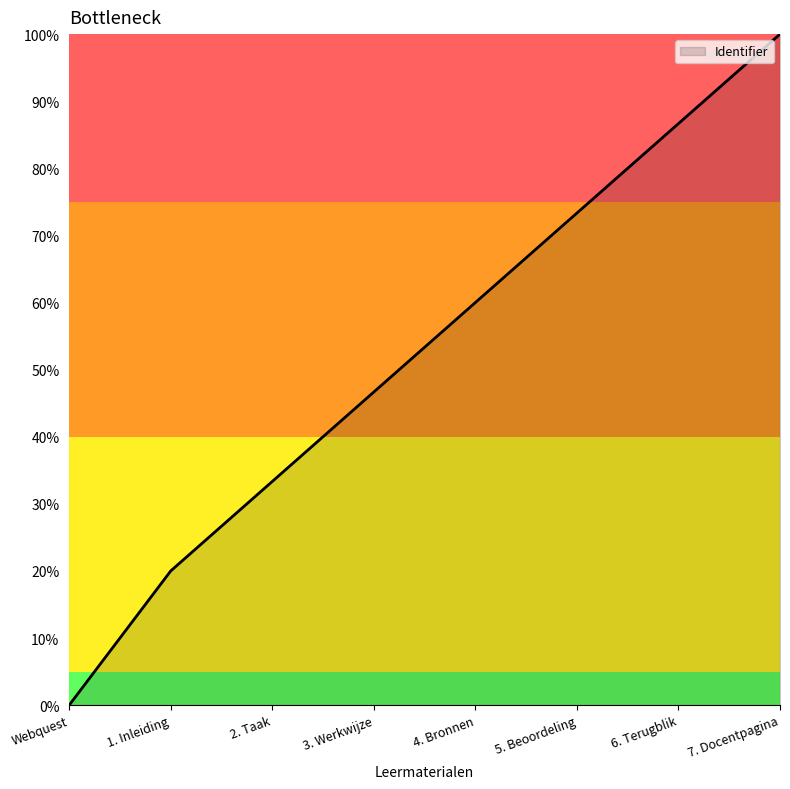

True or false: the data shows 20.0 at 1. Inleiding.

True